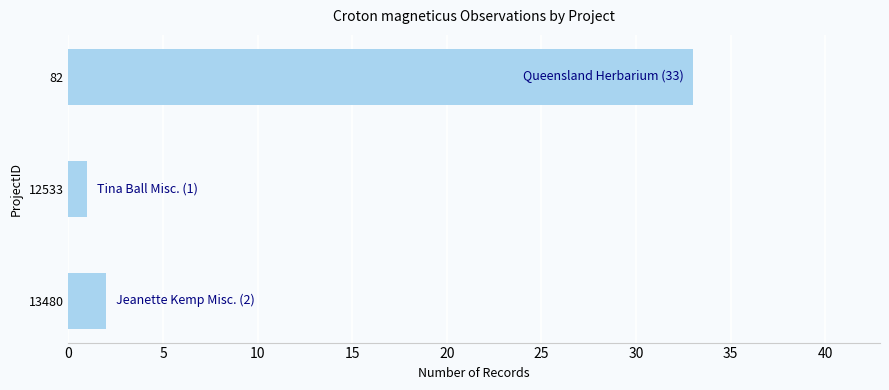

Rank the categories by value from lowest to highest.

12533, 13480, 82